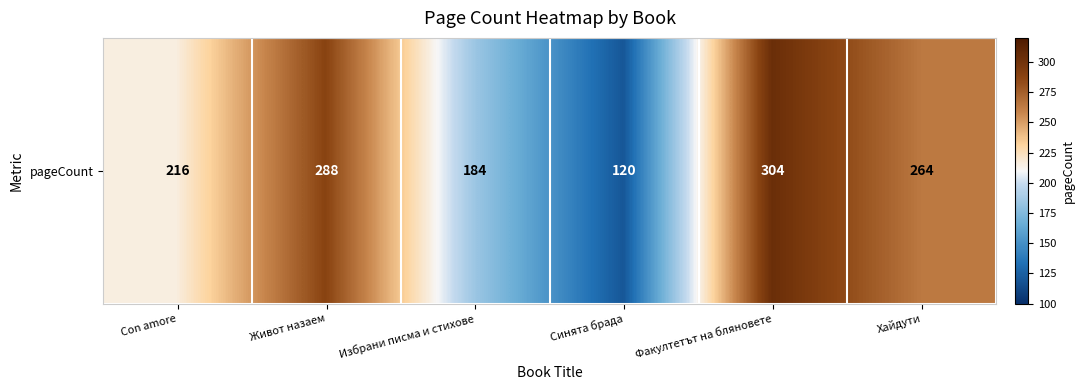

List the labels in order of value, largest first.

Факултетът на бляновете, Живот назаем, Хайдути, Con amore, Избрани писма и стихове, Синята брада